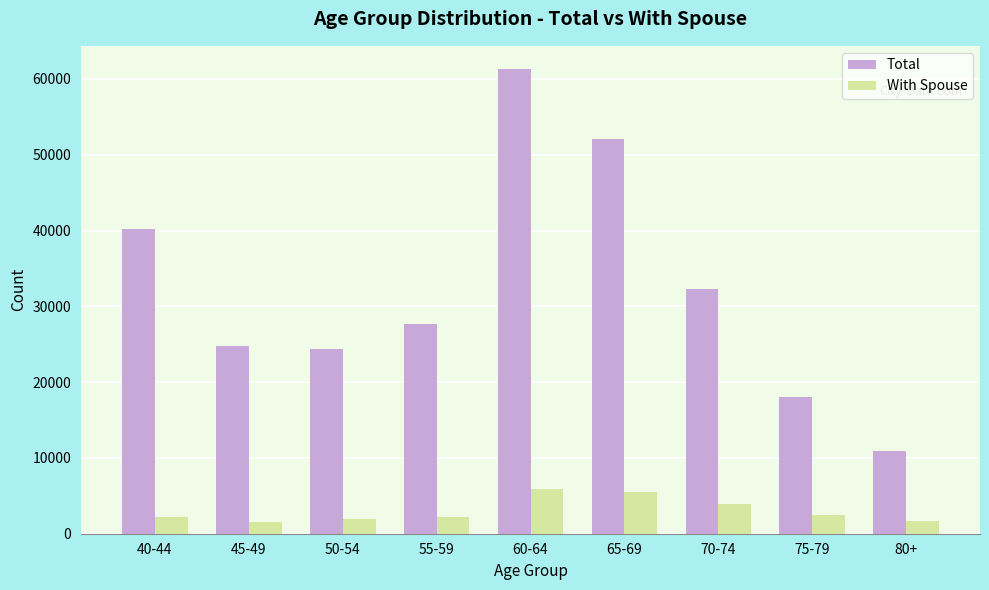

What position from the right is 65-69?

4